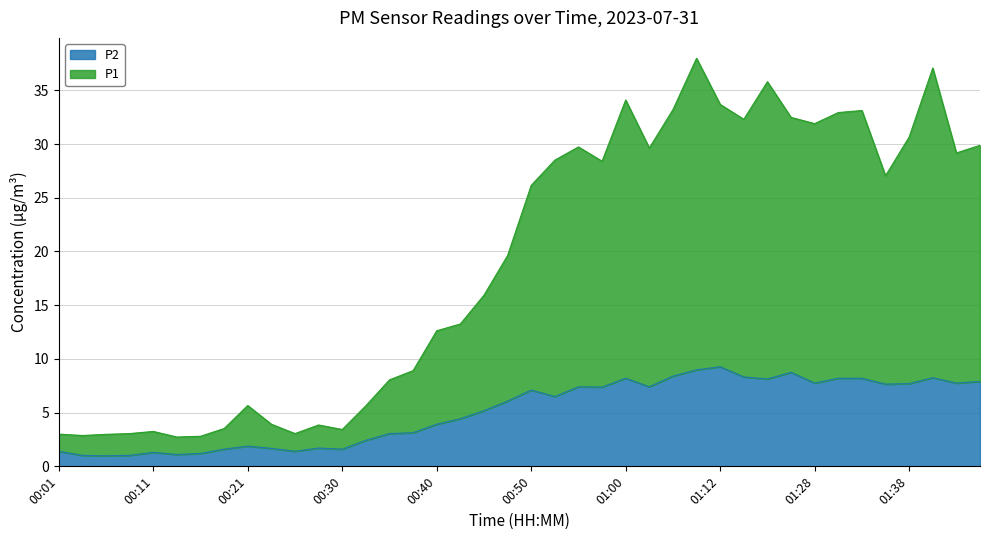

Rank the series by their maximum value, from highest to lowest.

P1, P2